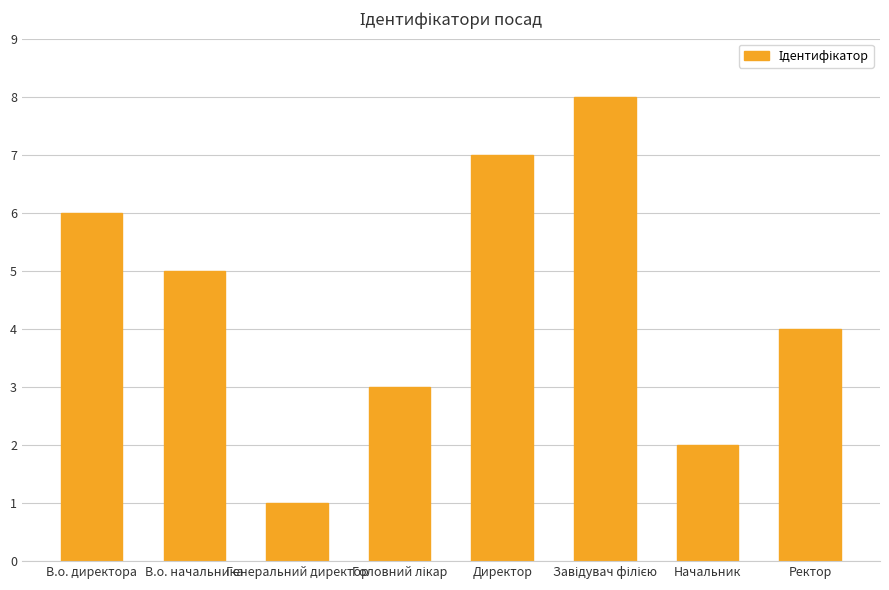

What is the label of the 4th bar from the right?

Директор